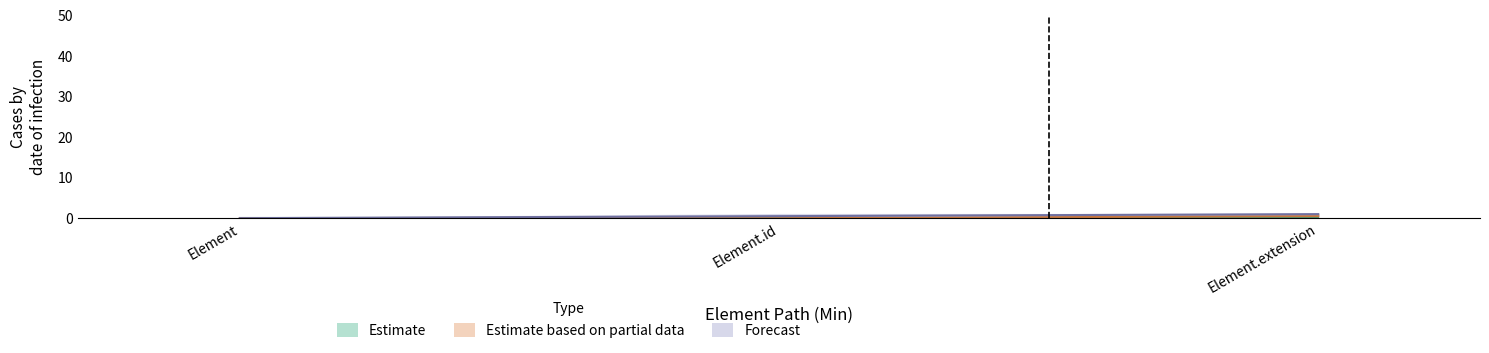

At which category does the chart reach its minimum across all series?

Element